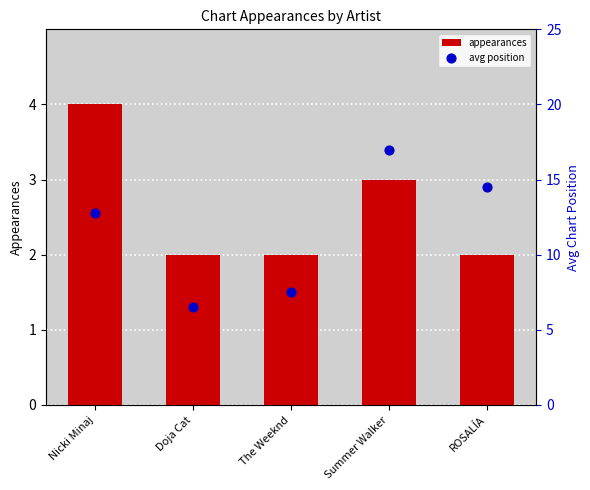

What are all the series names shown in the legend?

appearances, avg position